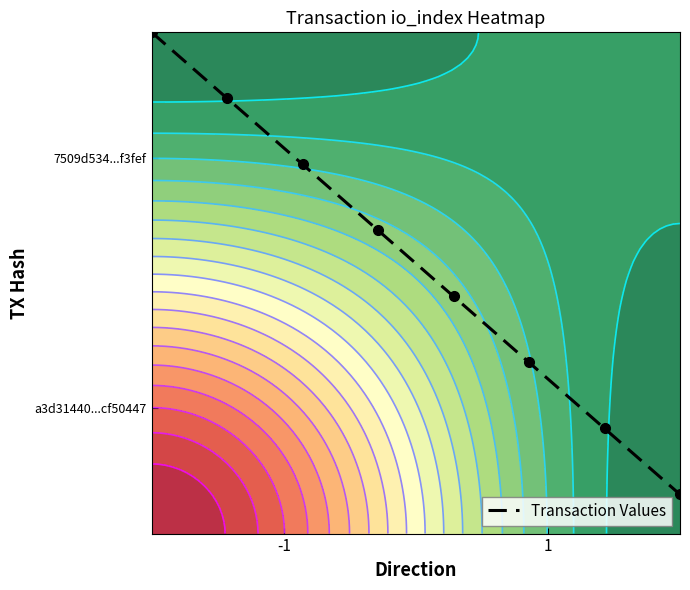

What is the maximum value shown in the chart?

1.0